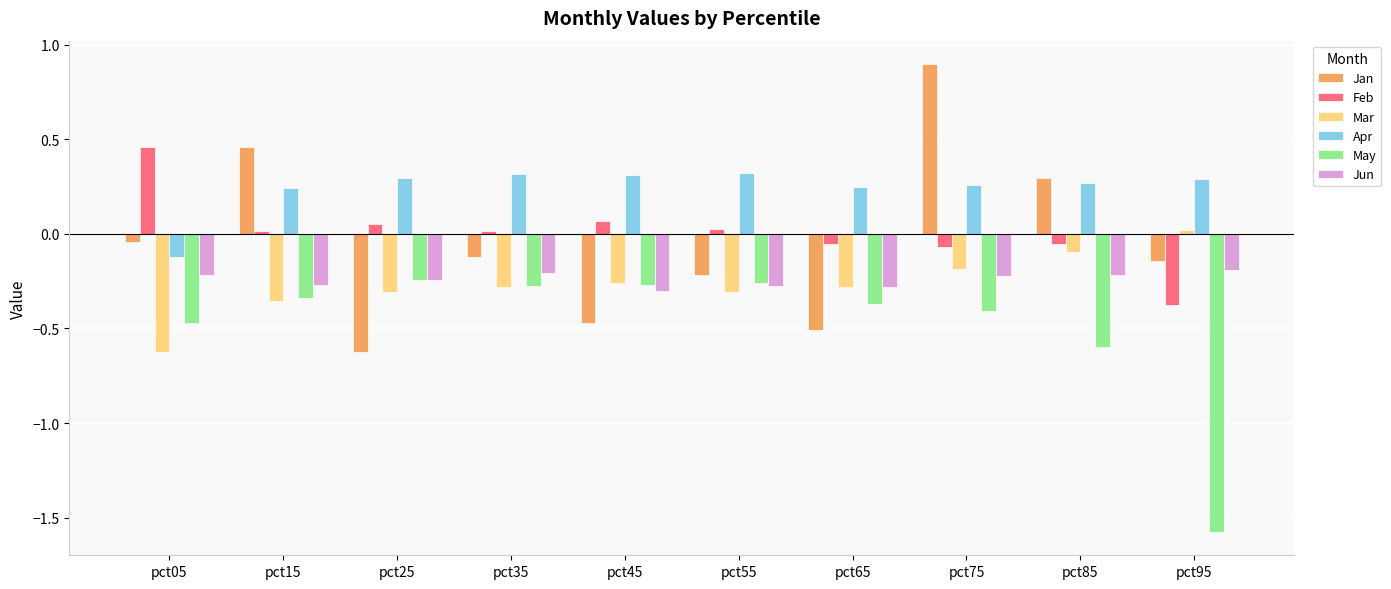

Which series has the largest range (max minus min)?

Jan